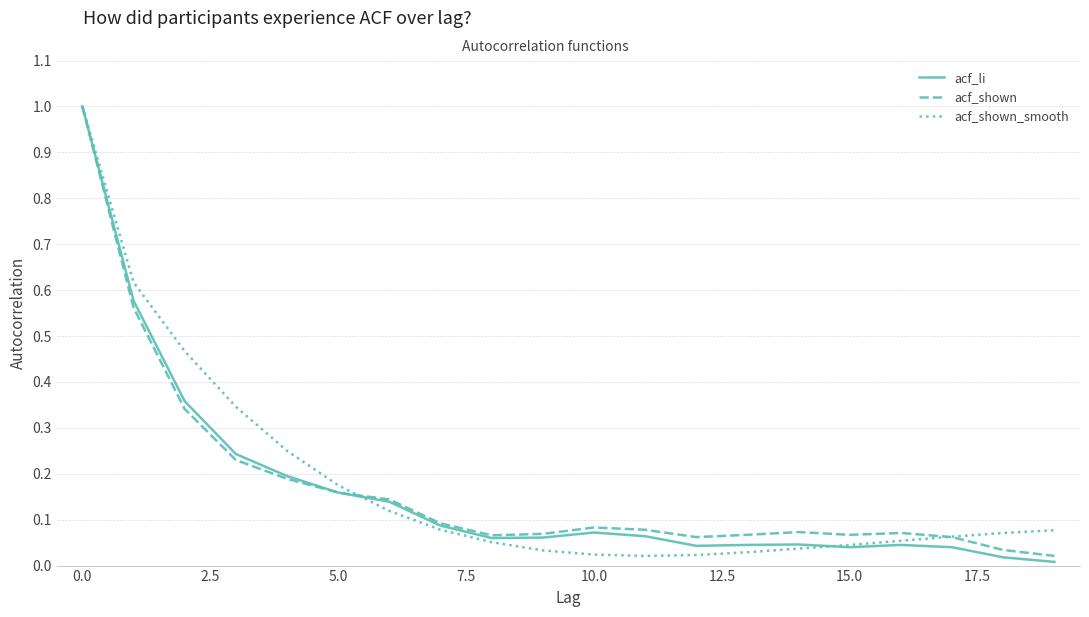

What is the maximum value shown in the chart?

1.0